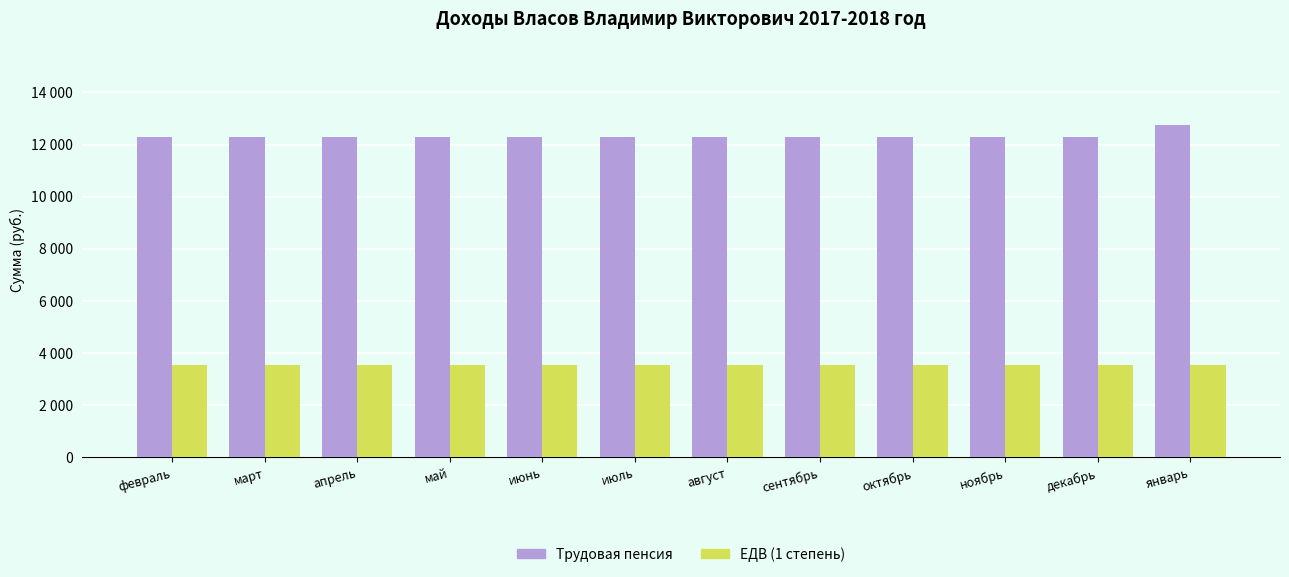

Is it true that Трудовая пенсия equals 12292.4 at февраль?

True